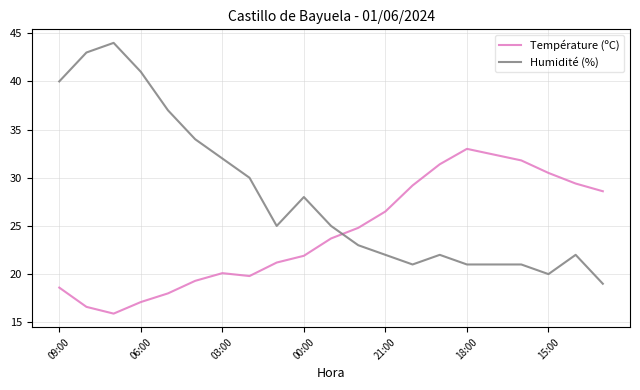

Which series has the largest range (max minus min)?

Humidité (%)